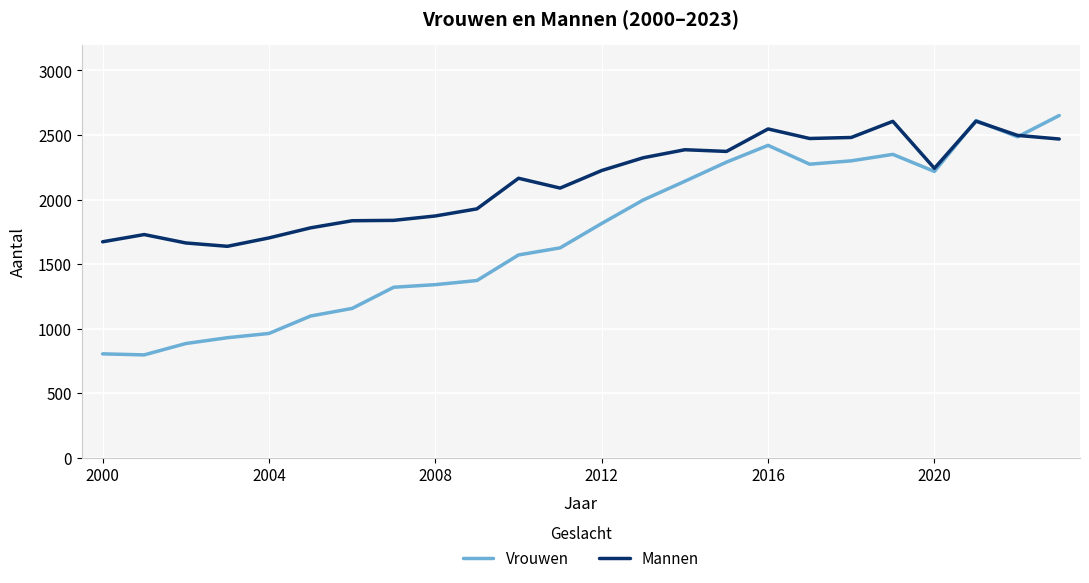

How many series are shown in this chart?

2